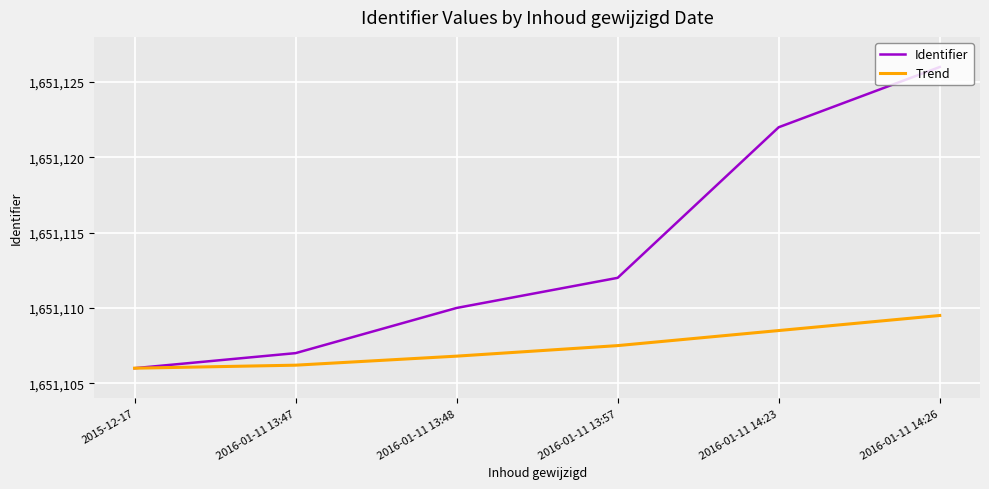

What is the sum of all Trend values?

9906644.5